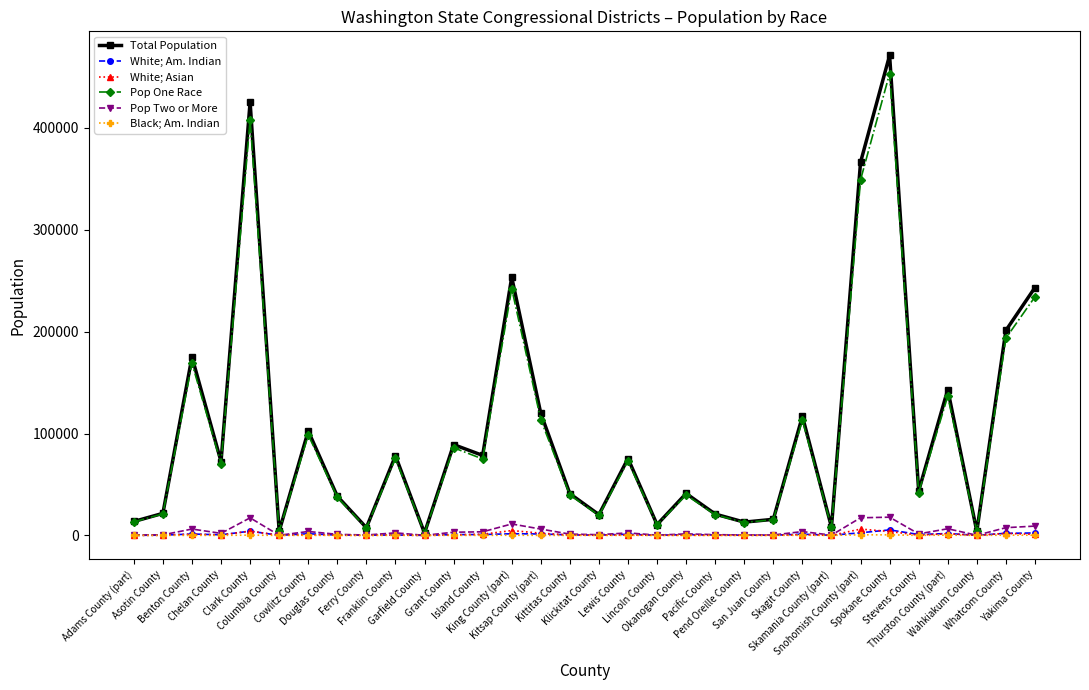

What is the greatest value displayed?

471221